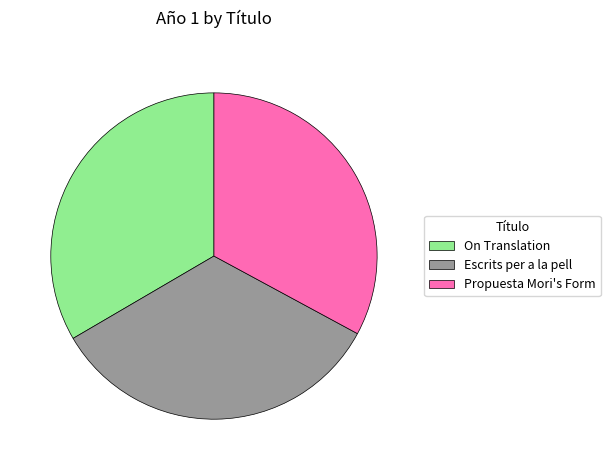

What is the ratio of the value at On Translation to the value at Propuesta Mori's Form?

1.0